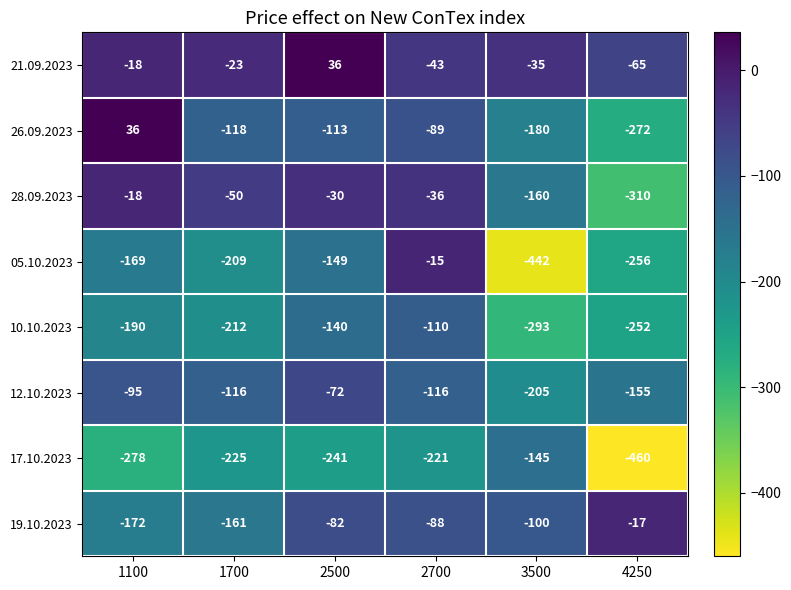

True or false: 21.09.2023 has a value of -18 at 1100.

True